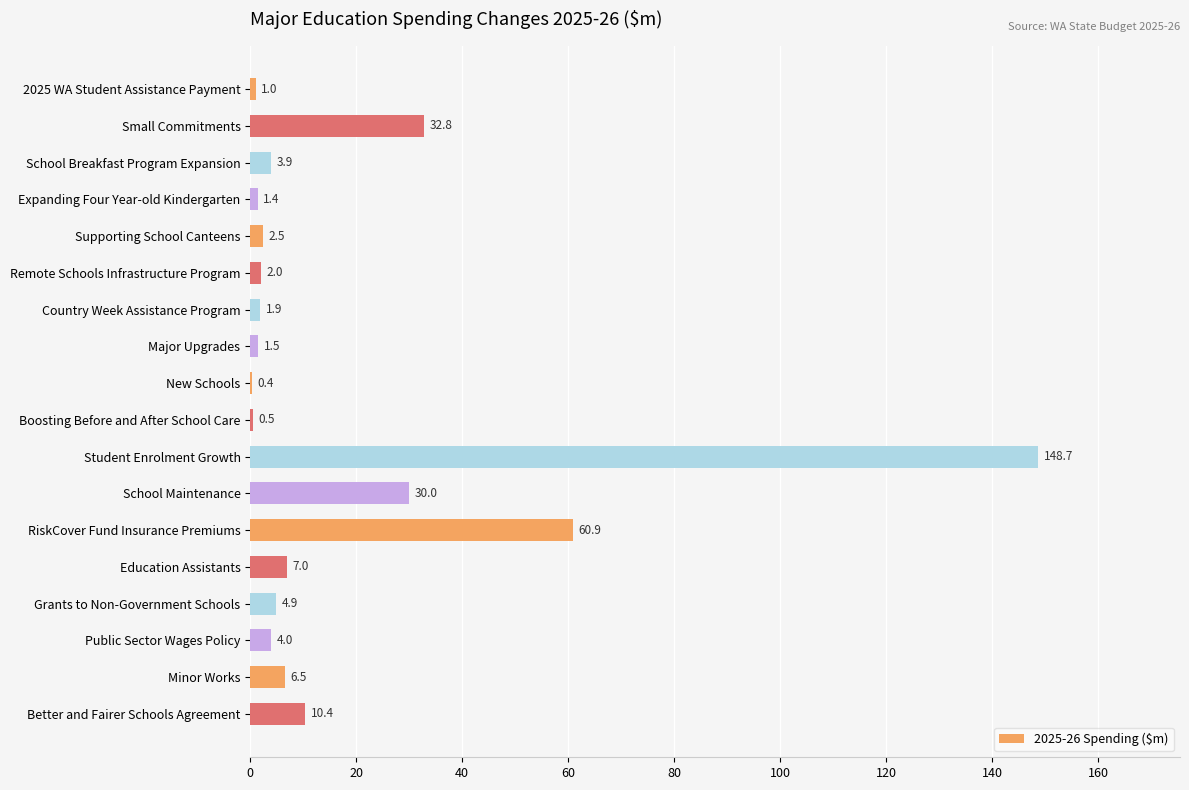

Between Better and Fairer Schools Agreement and Country Week Assistance Program, which is larger?

Better and Fairer Schools Agreement